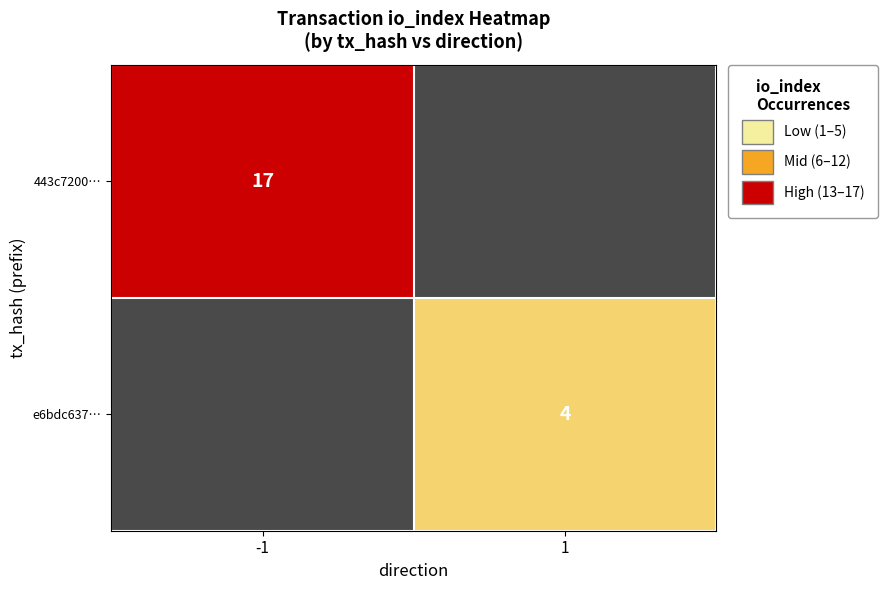

True or false: e6bdc637… has a value of 1 at 1.

False